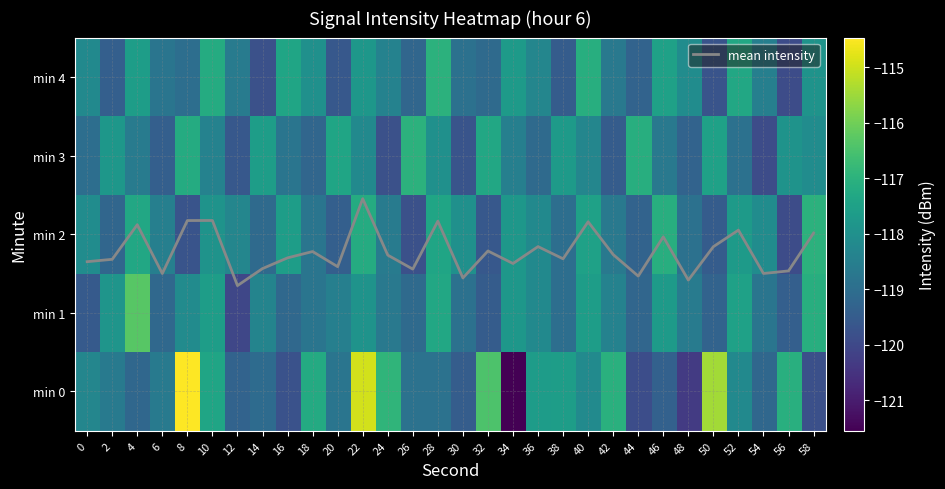

How many values in the min 0 series are below -118?

19